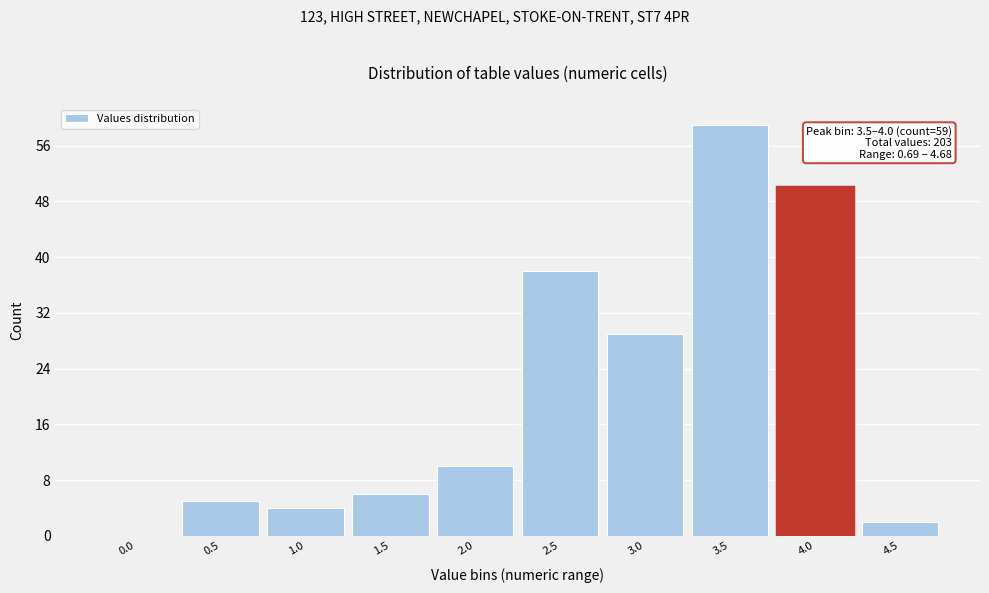

Reading right to left, list all the values displayed in this chart.

4.5=2	4.0=50	3.5=59	3.0=29	2.5=38	2.0=10	1.5=6	1.0=4	0.5=5	0.0=0